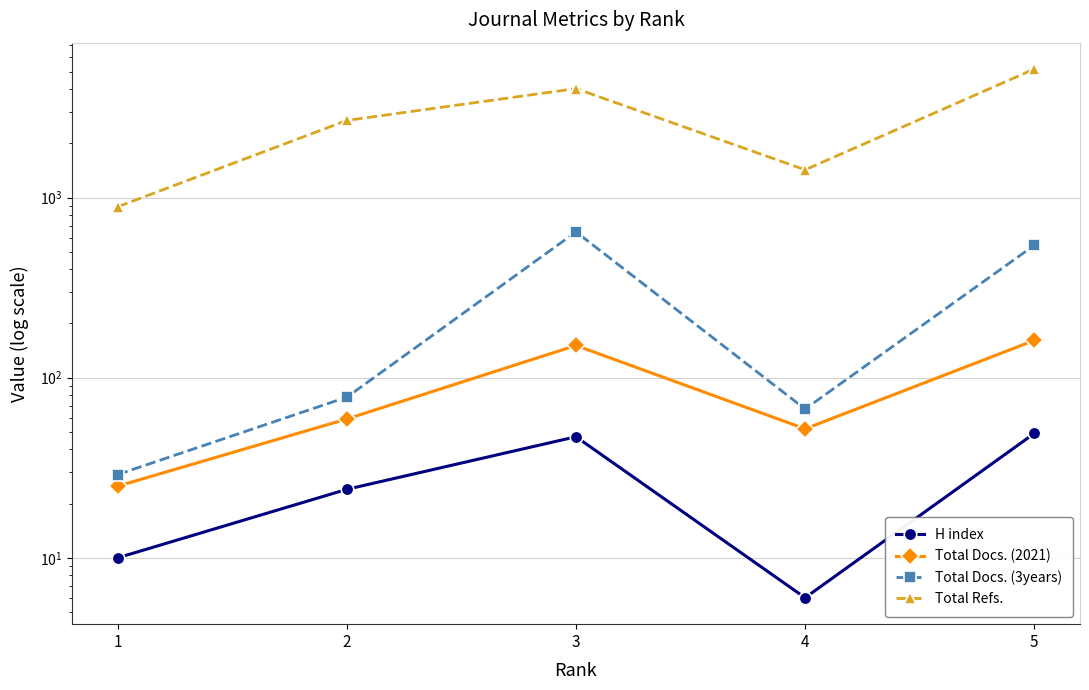

What is the sum of all H index values?

136